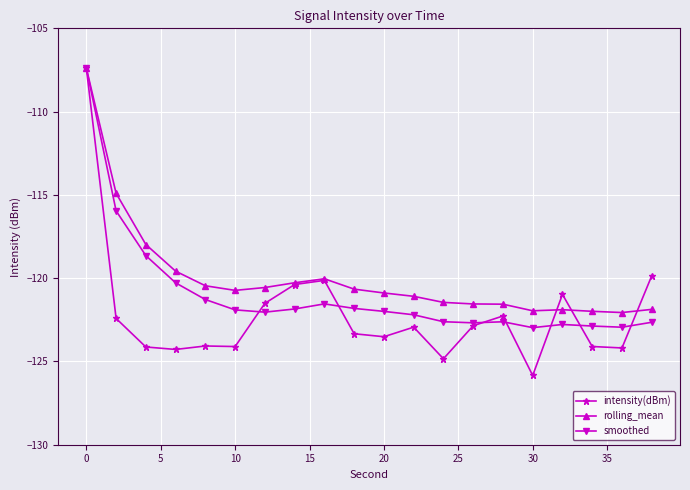

How many values in the smoothed series exceed -121?

4